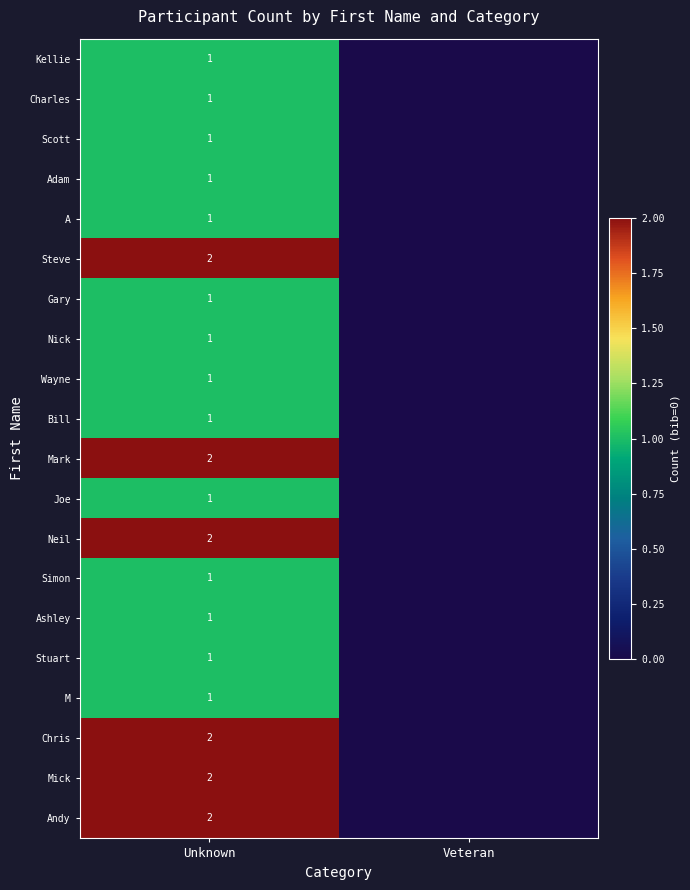

True or false: Chris has a value of 2 at Unknown.

True